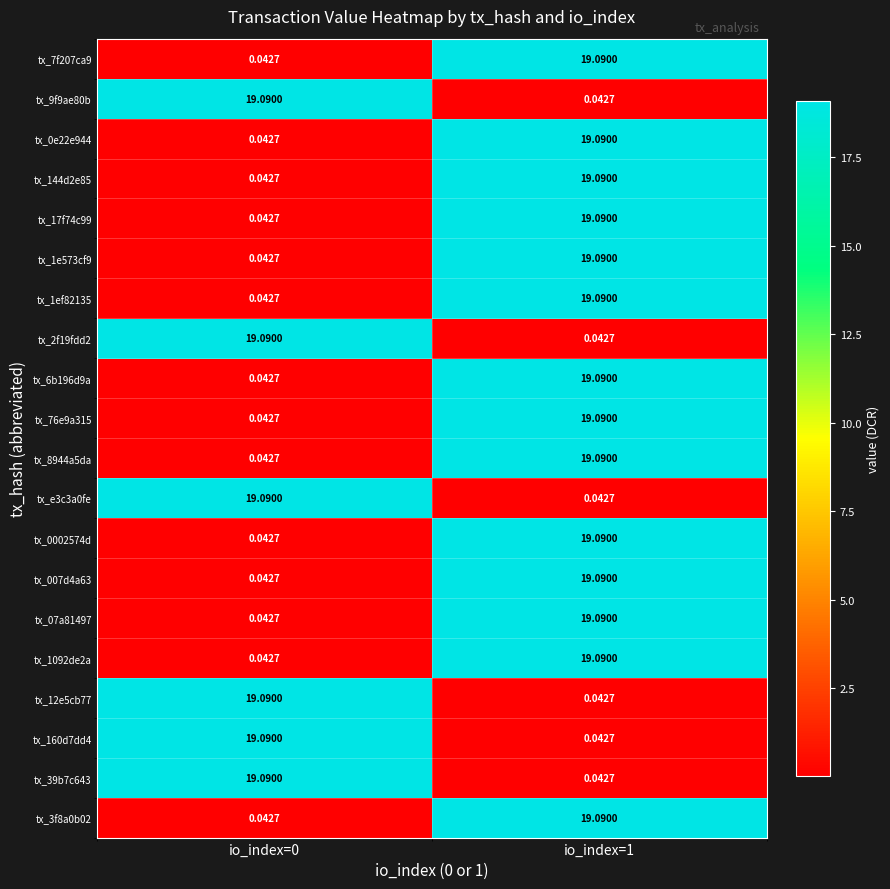

Is the value of tx_0e22e944 at io_index=0 greater than the value of tx_1092de2a at io_index=1?

No